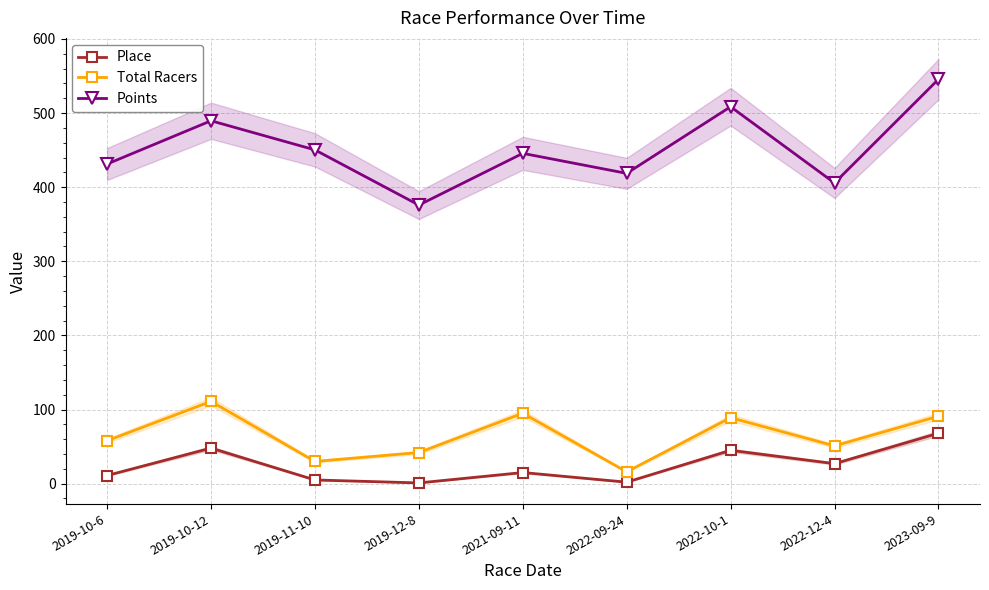

What is the label of the 6th point from the left?

2022-09-24